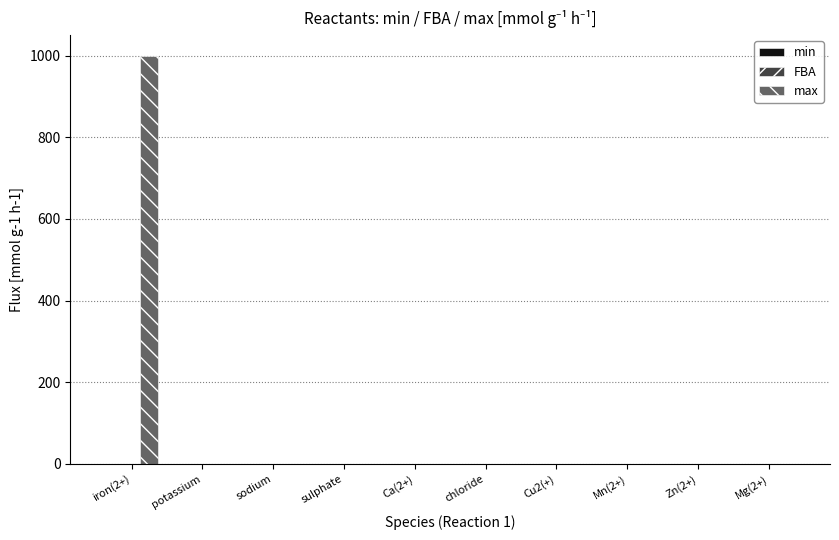

At which category is the sum across all series the highest?

iron(2+)